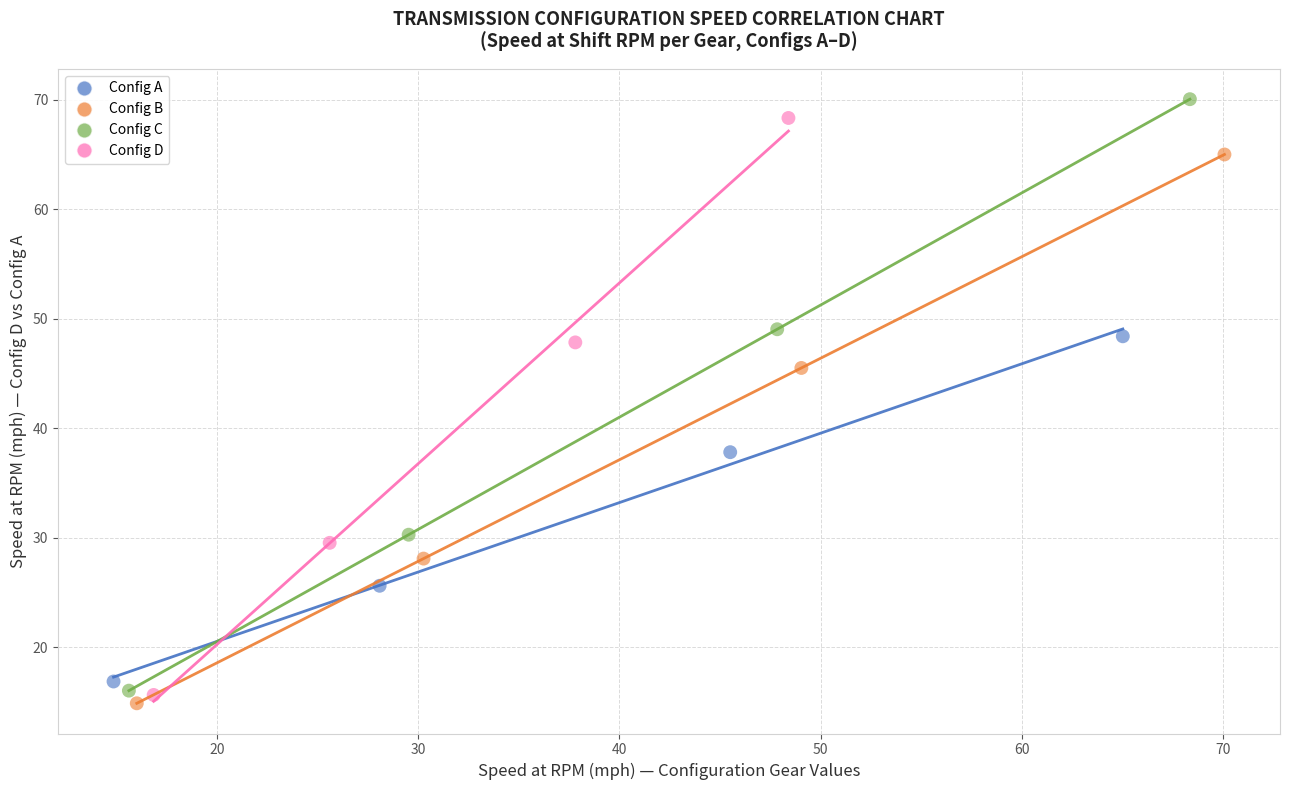

Which series has the largest Y range (max minus min)?

Config C